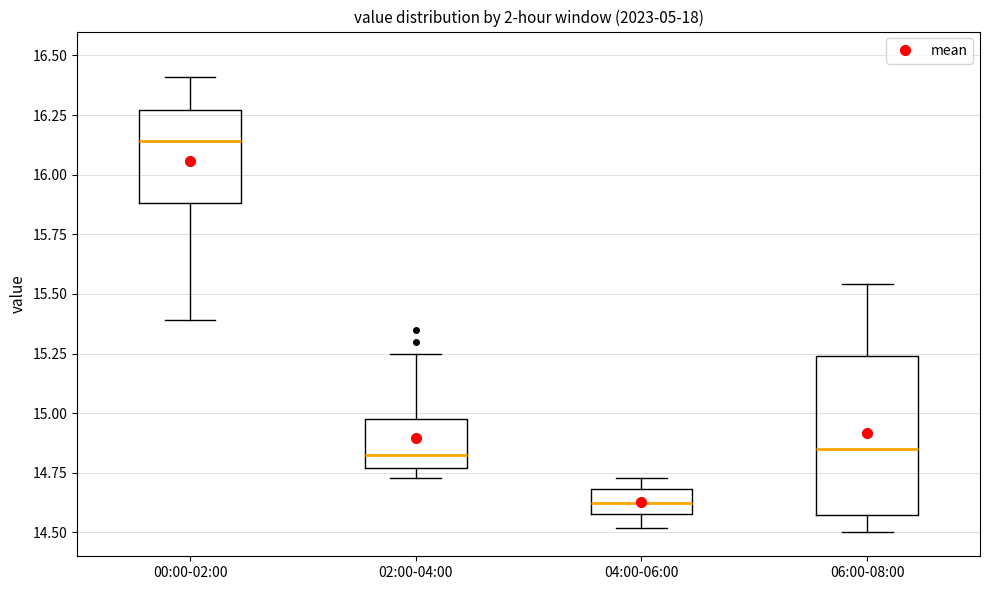

Where is the upper edge of the box for 06:00-08:00 on the y-axis? The values are not printed on the chart, so give them approximately, as read against the axis.

15.25